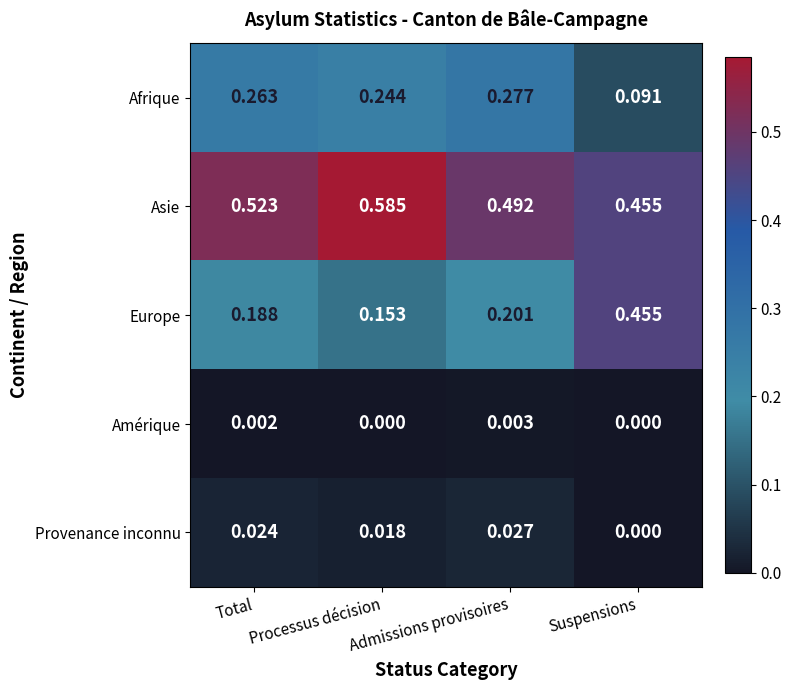

Which series has the largest total across all categories?

Asie